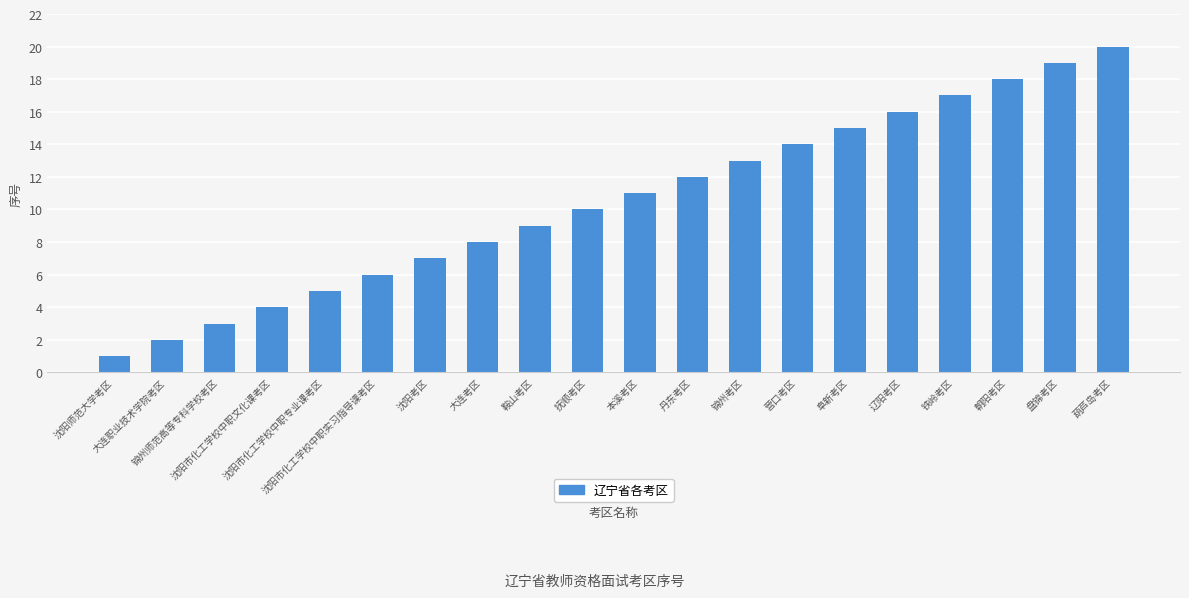

Rank the categories by value from highest to lowest.

葫芦岛考区, 盘锦考区, 朝阳考区, 铁岭考区, 辽阳考区, 阜新考区, 营口考区, 锦州考区, 丹东考区, 本溪考区, 抚顺考区, 鞍山考区, 大连考区, 沈阳考区, 沈阳市化工学校中职实习指导课考区, 沈阳市化工学校中职专业课考区, 沈阳市化工学校中职文化课考区, 锦州师范高等专科学校考区, 大连职业技术学院考区, 沈阳师范大学考区